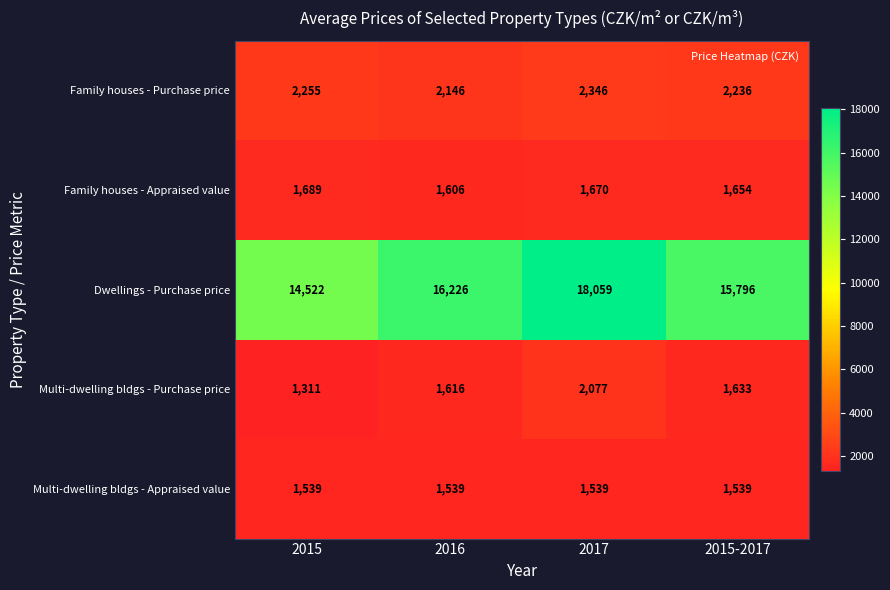

Rank the series at 2015-2017 from lowest to highest value.

Multi-dwelling bldgs - Appraised value, Multi-dwelling bldgs - Purchase price, Family houses - Appraised value, Family houses - Purchase price, Dwellings - Purchase price